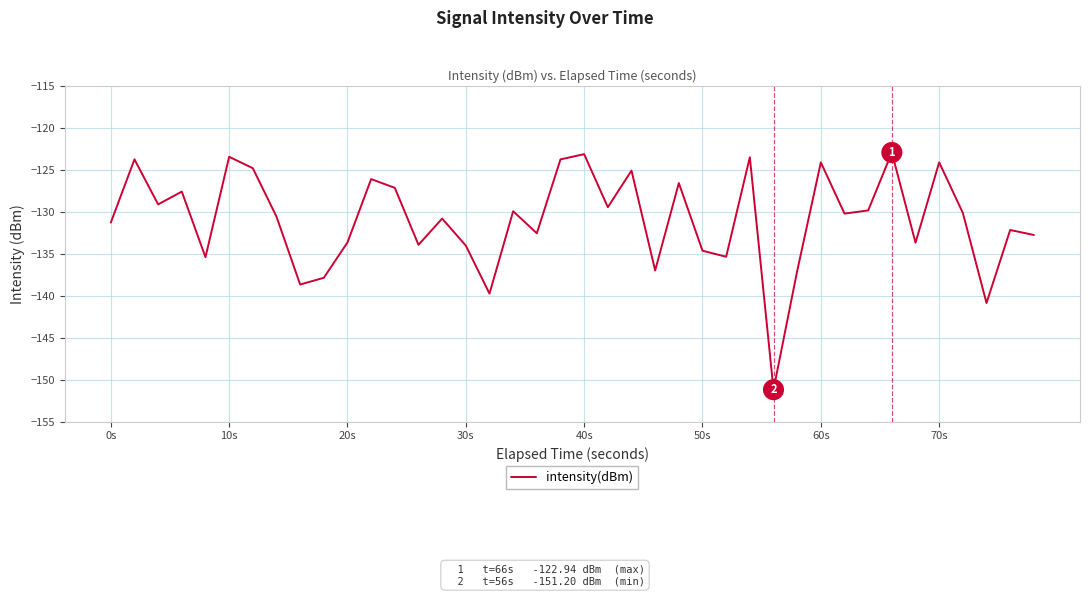

What is the difference between the maximum and minimum values?

28.3